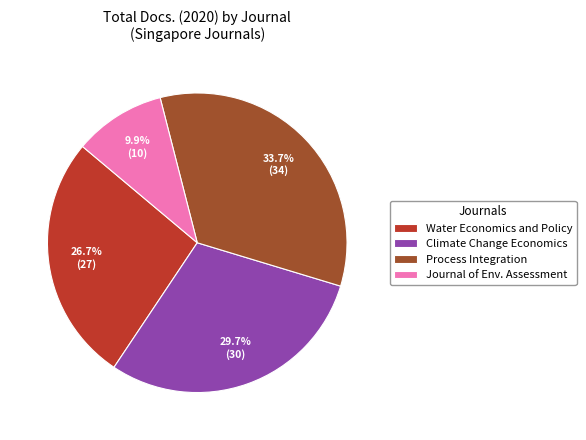

What percentage do Climate Change Economics and Water Economics and Policy together represent?

56.4%